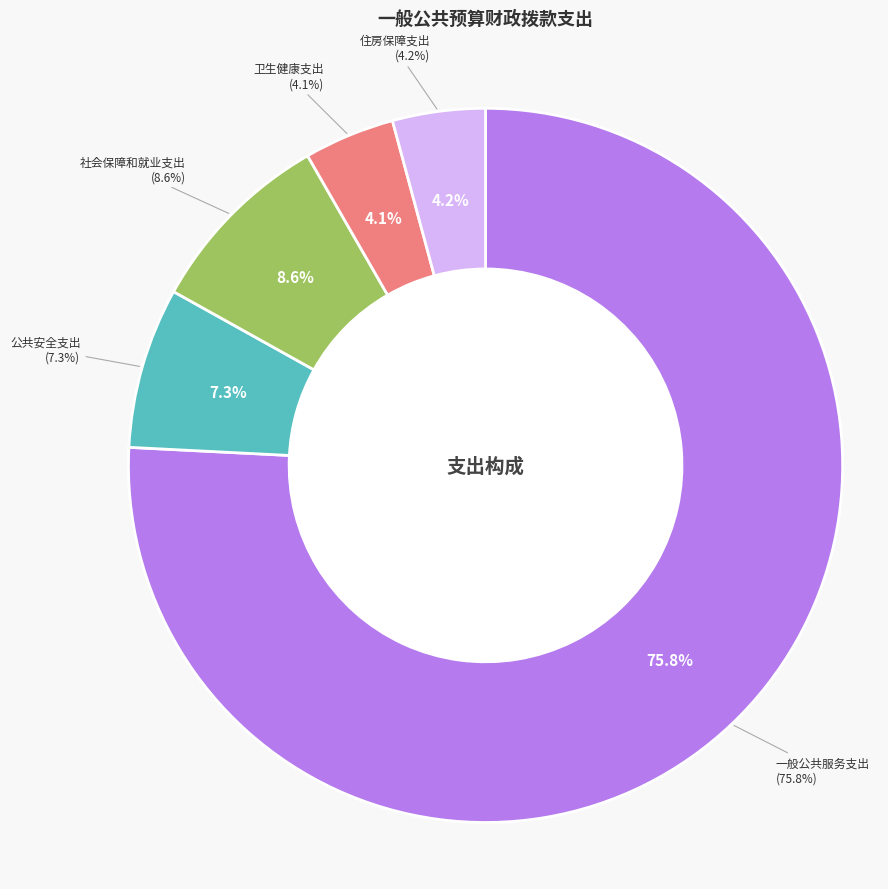

Is the sum of 一般公共服务支出 and 公共安全支出 greater than half?

Yes